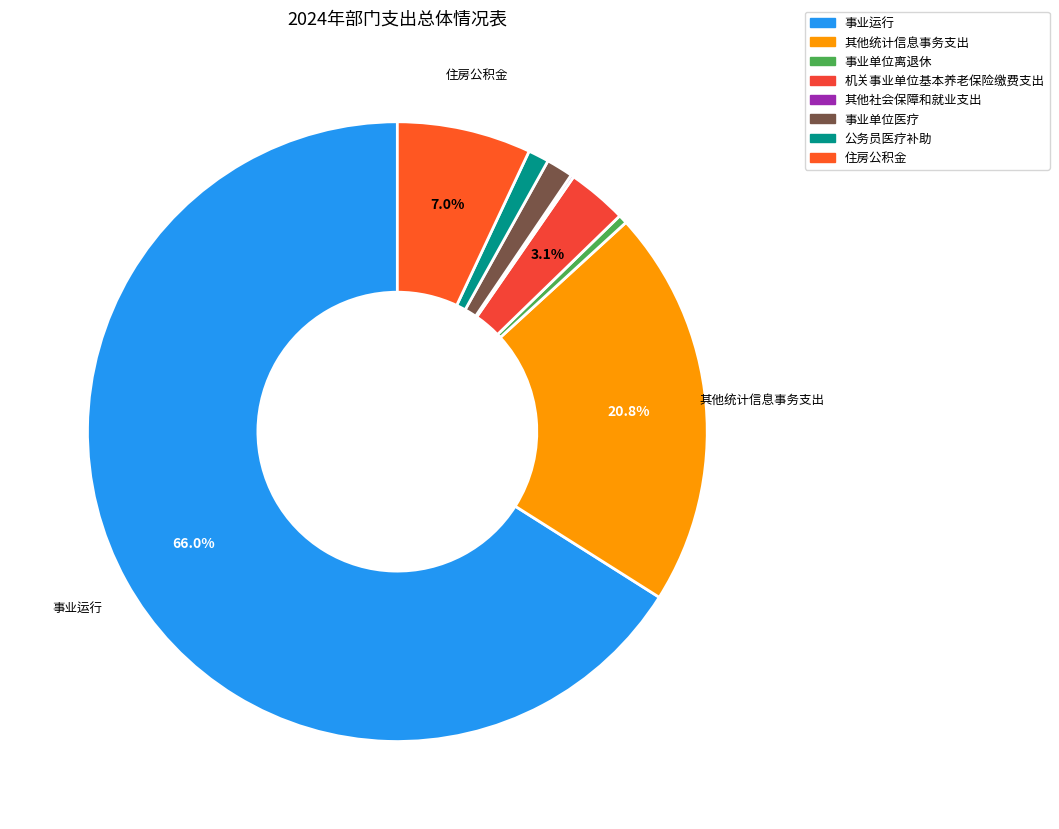

Which has a higher value, 其他统计信息事务支出 or 事业单位医疗?

其他统计信息事务支出